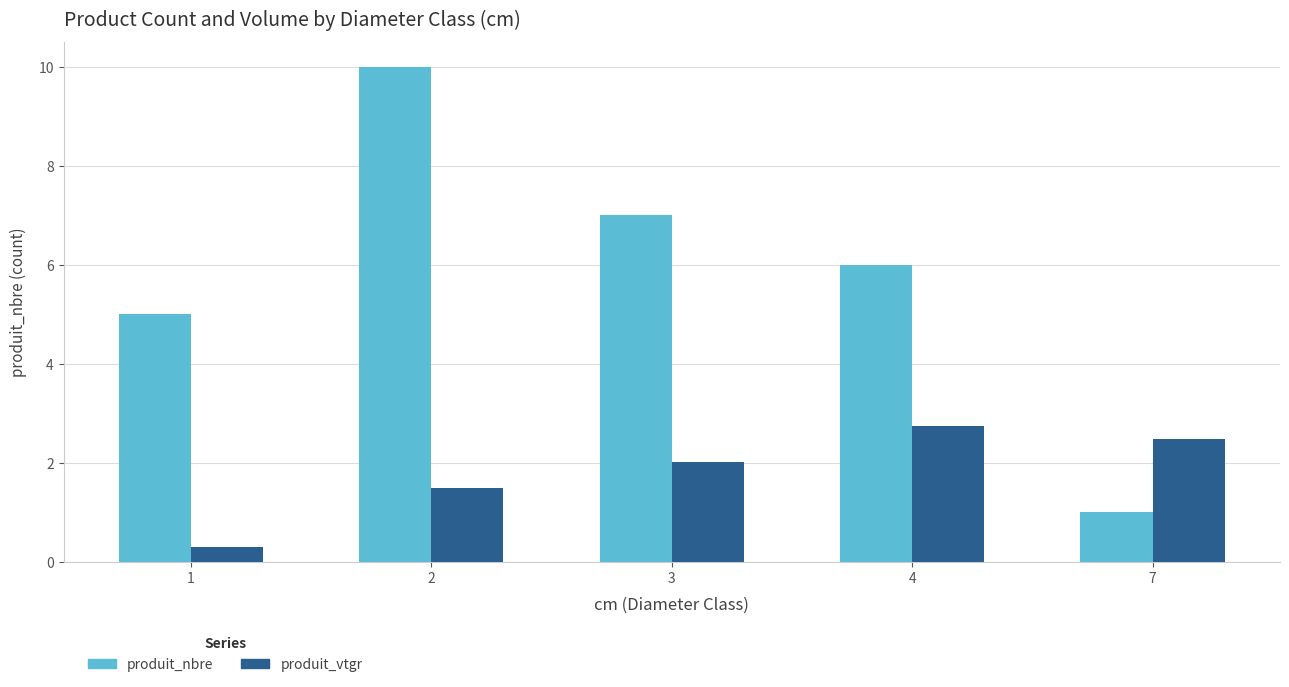

What are all the series names shown in the legend?

produit_nbre, produit_vtgr